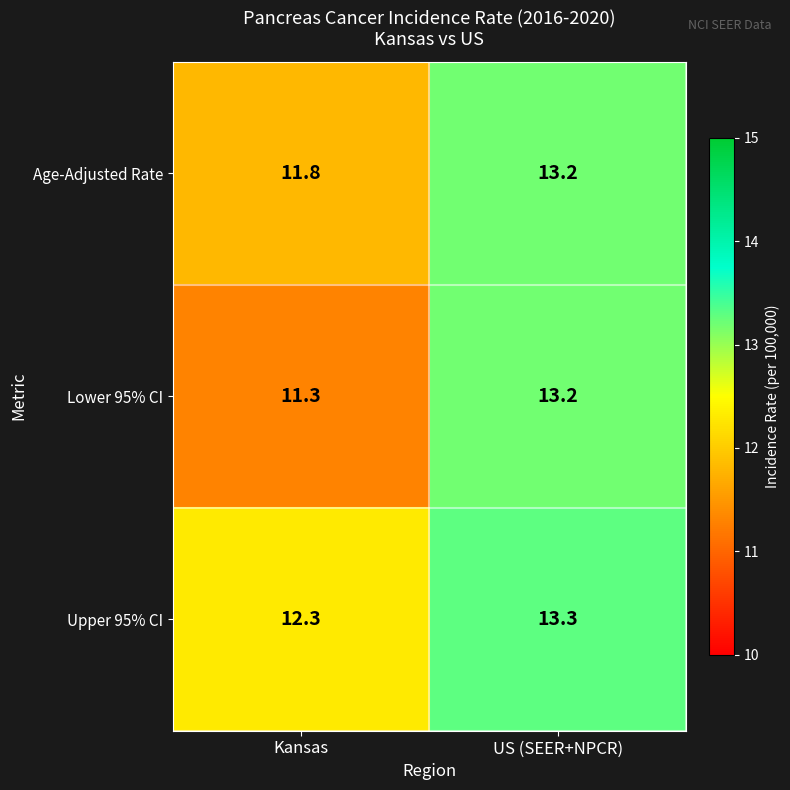

How many data points does each series have?

2